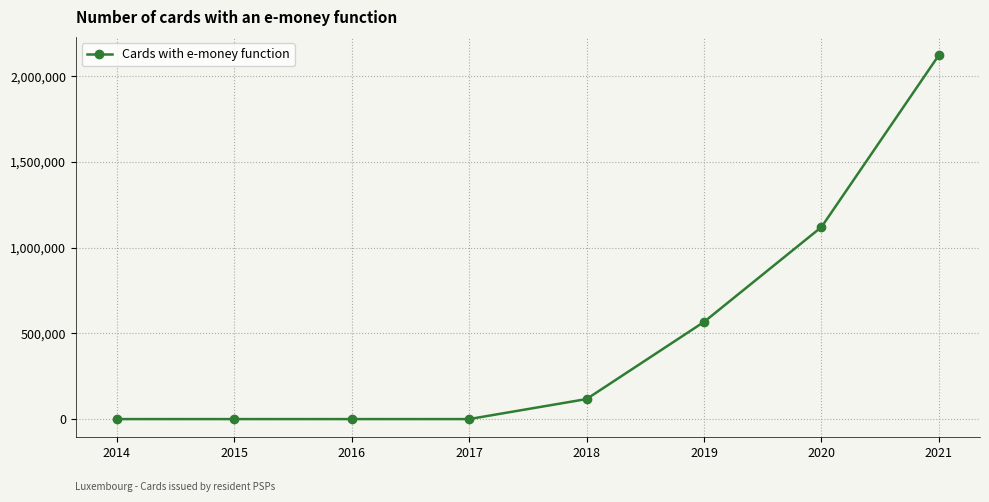

True or false: there are more than 1 points higher than both neighbors.

False